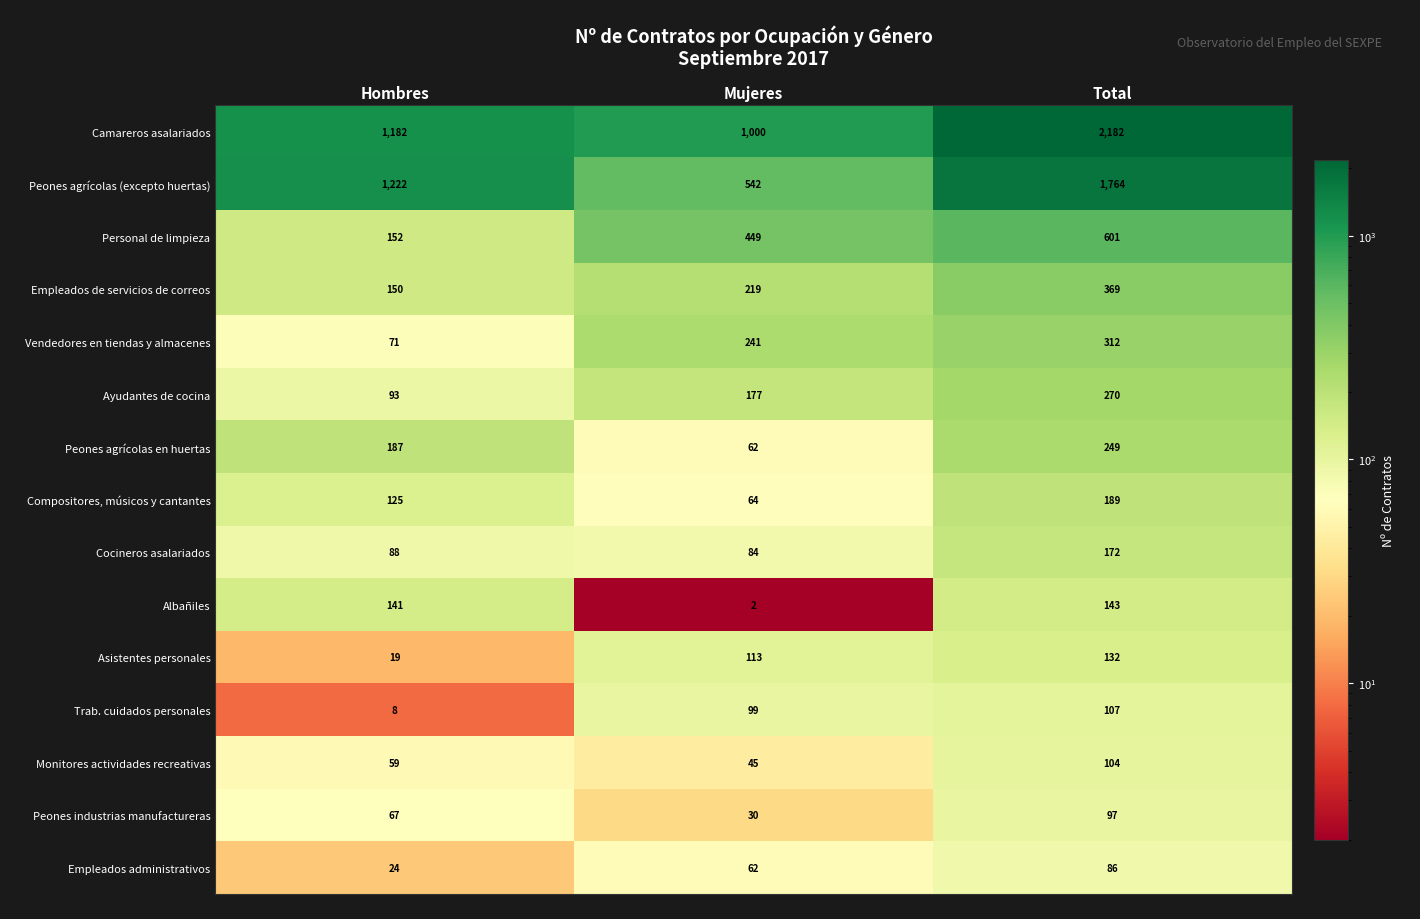

What is the maximum value shown in the chart?

2182